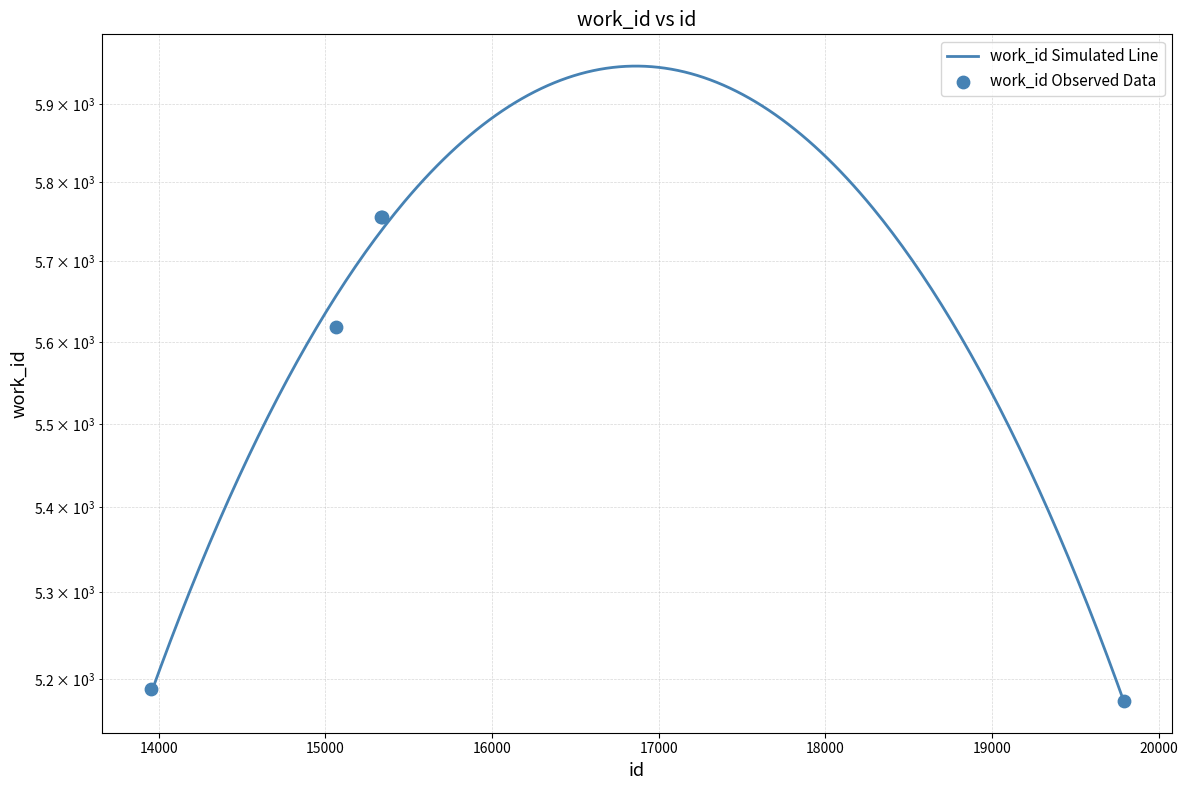

What is the change in value from 13953 to 15337?

+567